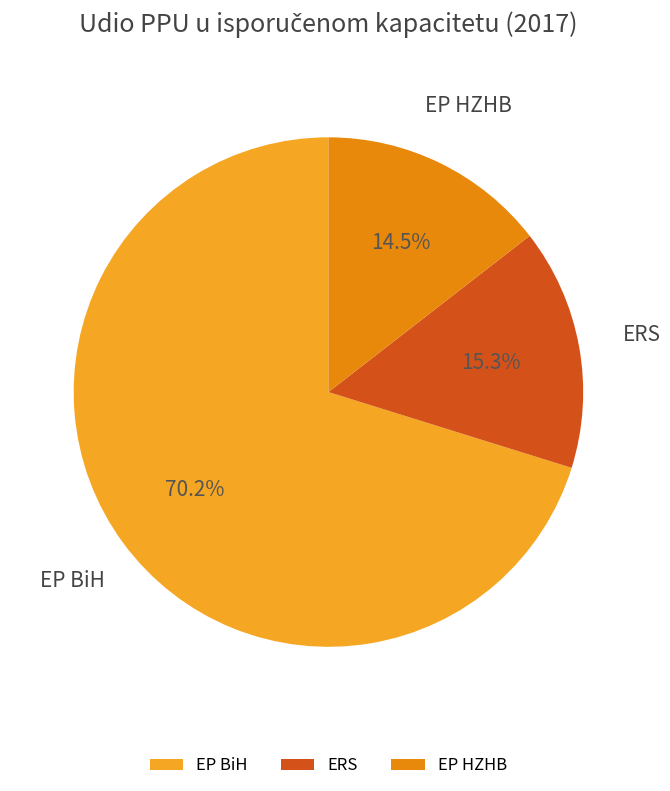

To the nearest percent, what is the average slice percentage?

33%